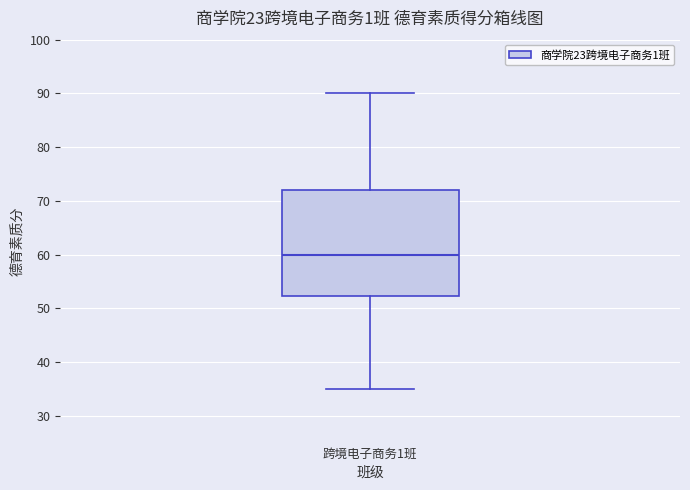

Read this box plot against the y-axis: the position of the median line, the range covered by the box, and the ends of both whiskers. The values are not printed on the chart, so give them approximately, as read against the axis.

median 60, box 52 to 72, whiskers 35 to 90